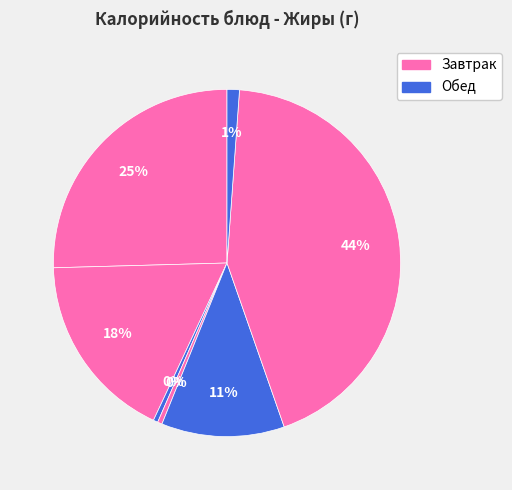

How many slices are in this pie chart?

7